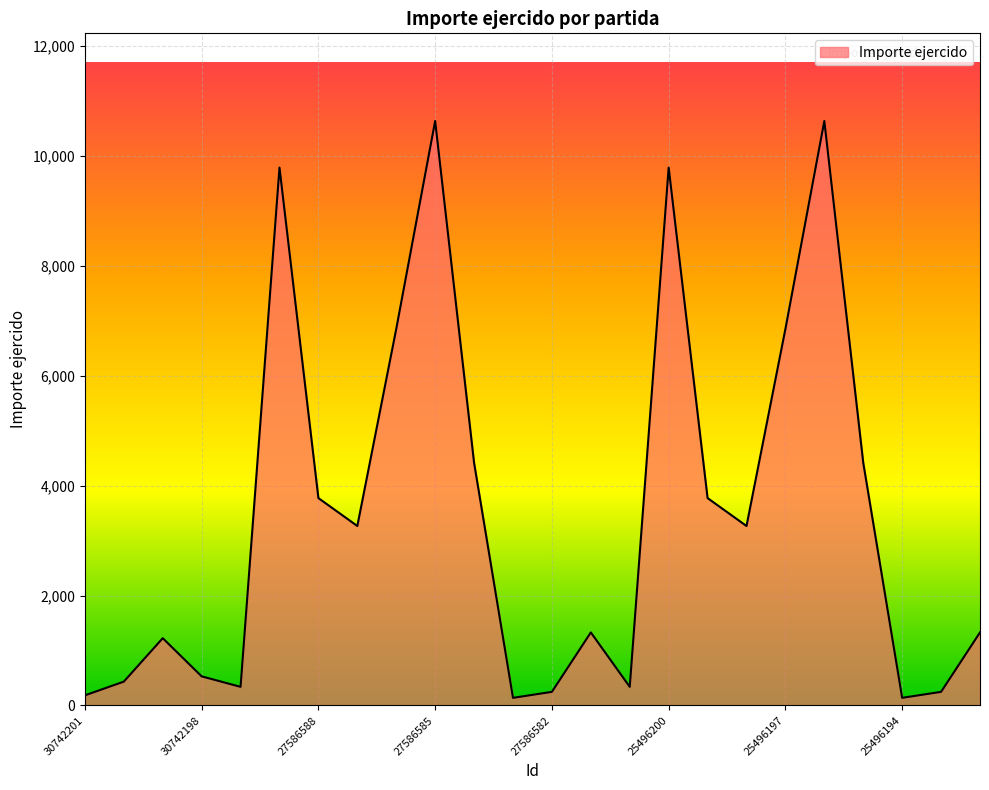

What is the maximum value shown in the chart?

10639.4